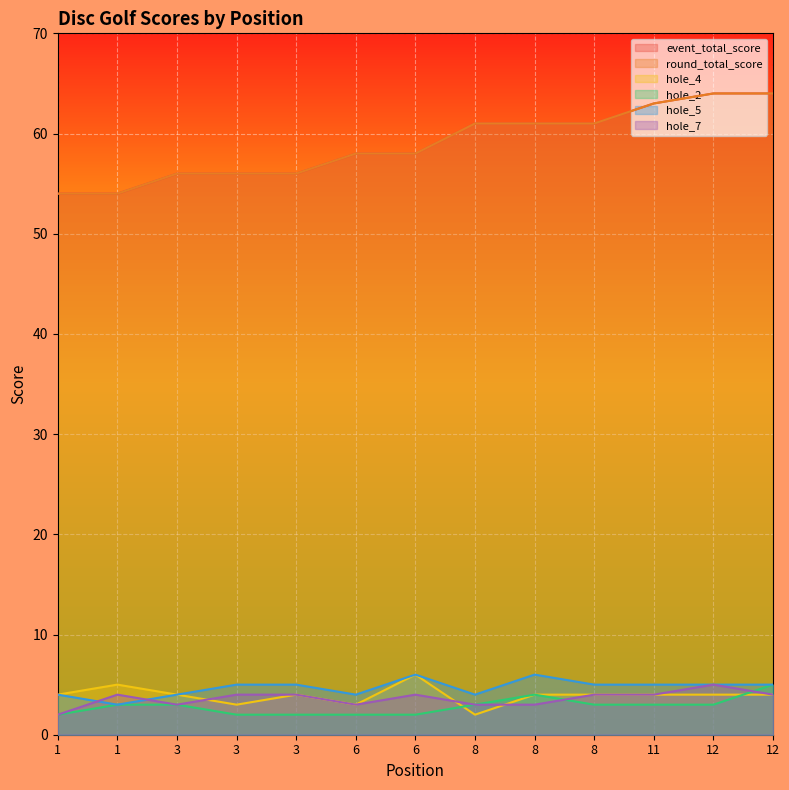

Reading left to right, transcribe all the data shown in this chart.

event_total_score: 54	54	56	56	56	58	58	61	61	61	63	64	64
round_total_score: 54	54	56	56	56	58	58	61	61	61	63	64	64
hole_4: 4	5	4	3	4	3	6	2	4	4	4	4	4
hole_2: 2	3	3	2	2	2	2	3	4	3	3	3	5
hole_5: 4	3	4	5	5	4	6	4	6	5	5	5	5
hole_7: 2	4	3	4	4	3	4	3	3	4	4	5	4